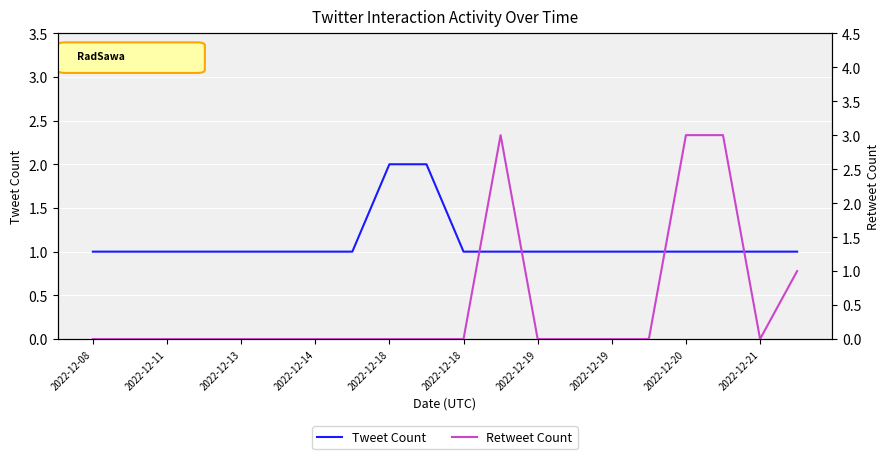

What is the difference between the maximum and minimum values in the Retweet Count series?

3